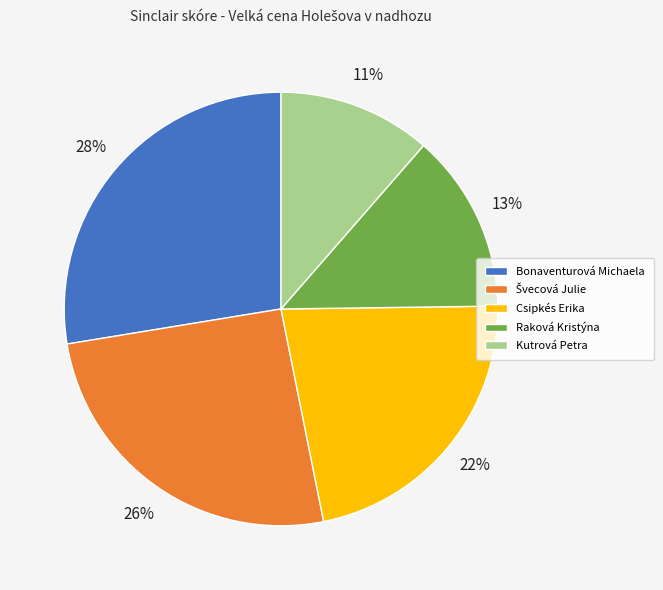

What is the smallest slice in the pie chart?

Kutrová Petra